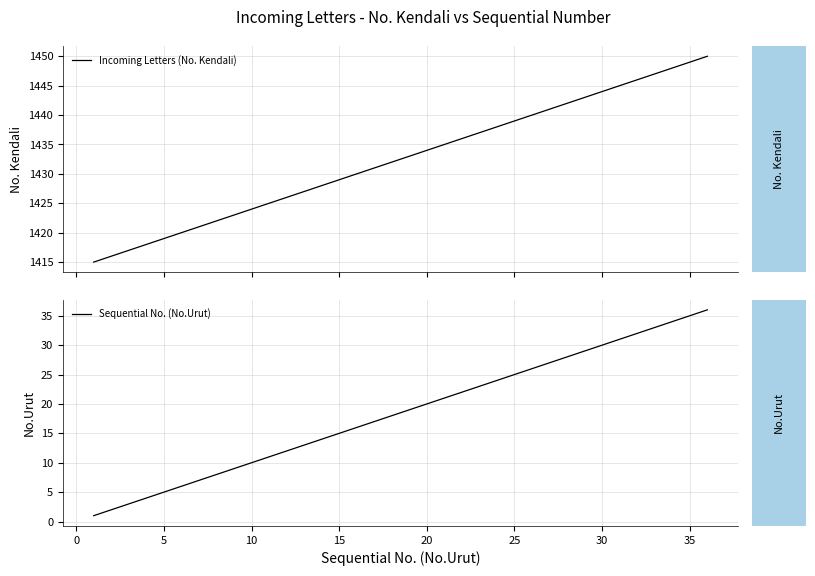

The Incoming Letters (No. Kendali) series shows 450 at 30. True or false?

False